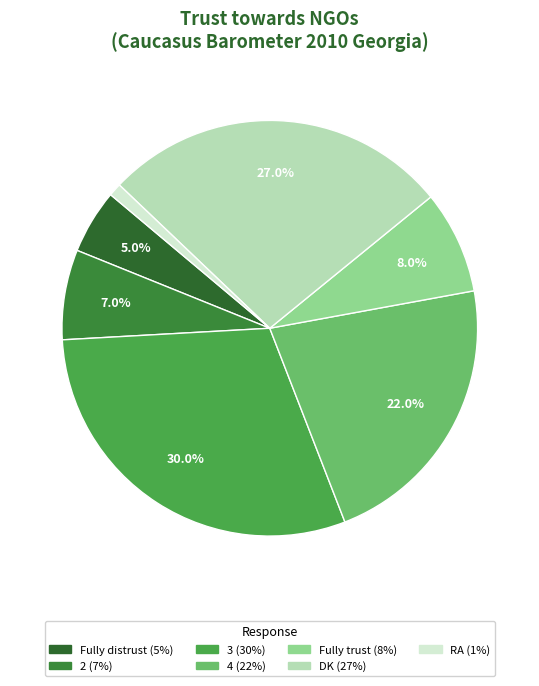

Between 3 and DK, which is larger?

3